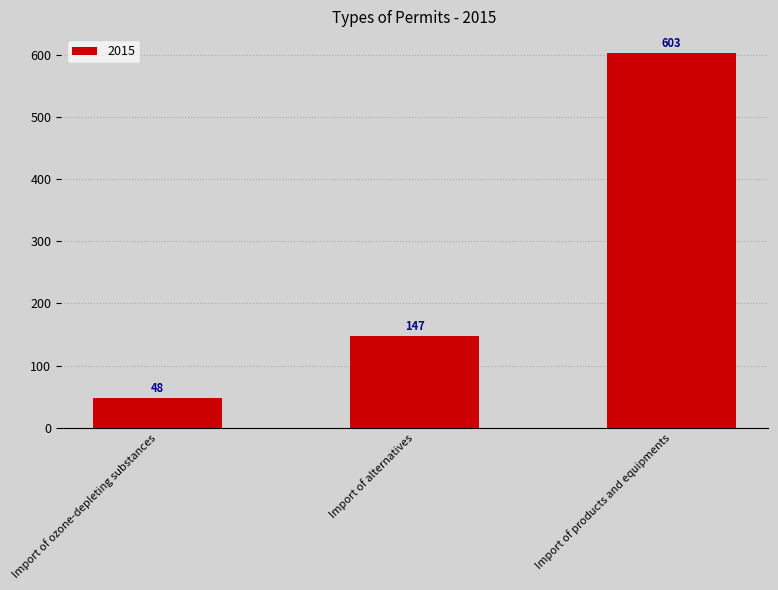

Approximately how many times larger is the value at Import of ozone-depleting substances compared to Import of alternatives?

0.3